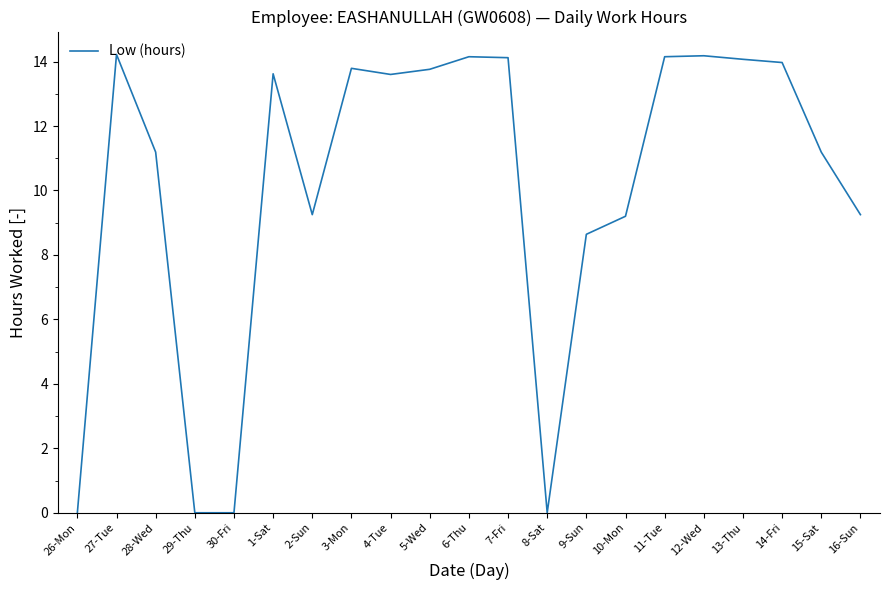

Where does the data first go above 13?

27-Tue